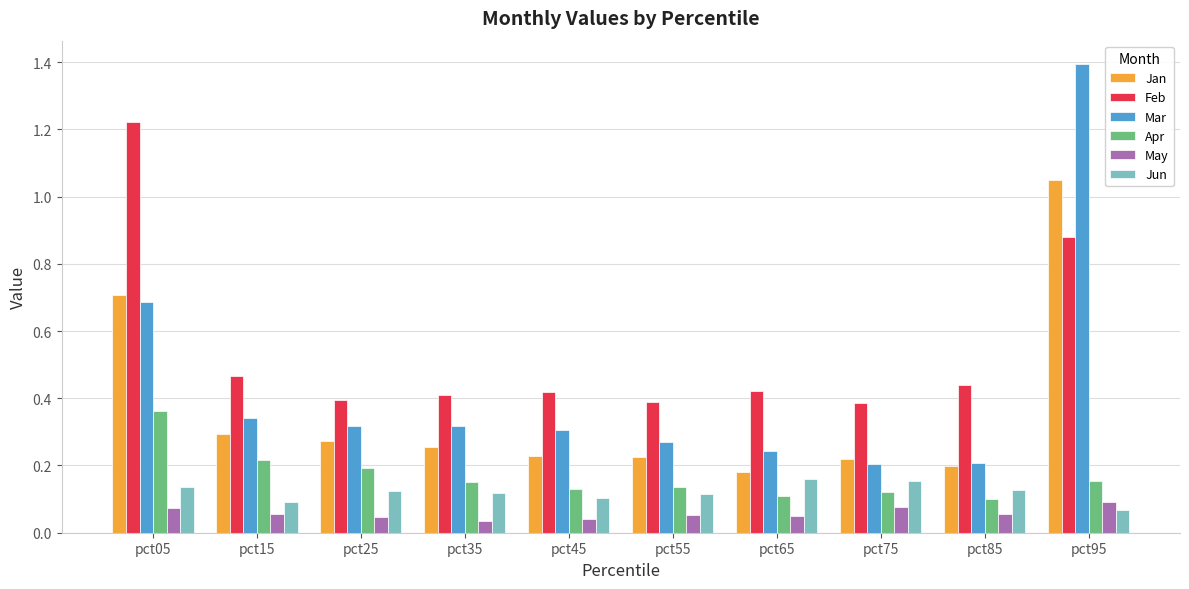

Between pct15 and pct45, which series saw the biggest shift?

Apr